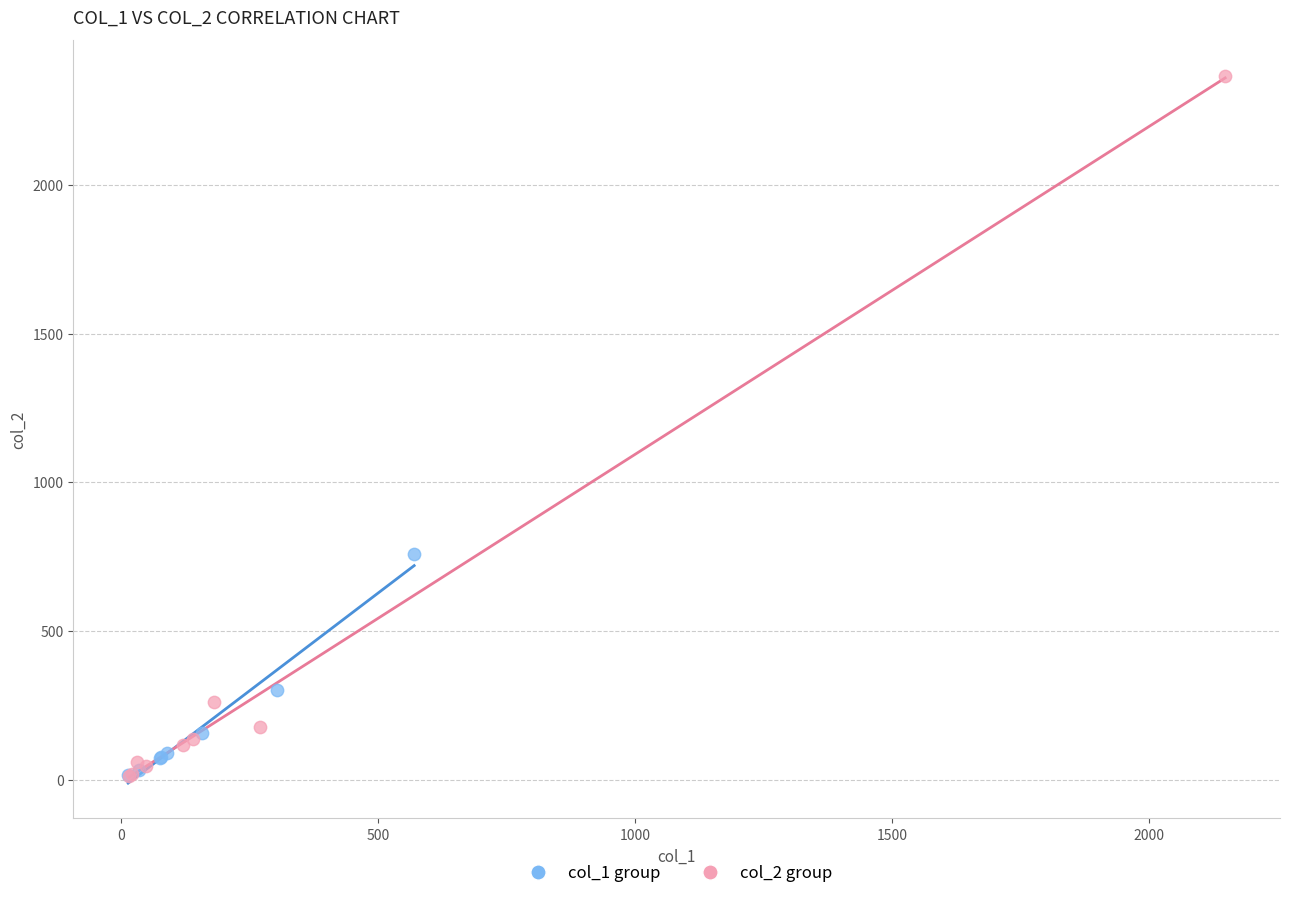

Which series reaches the maximum Y coordinate?

col_2 group